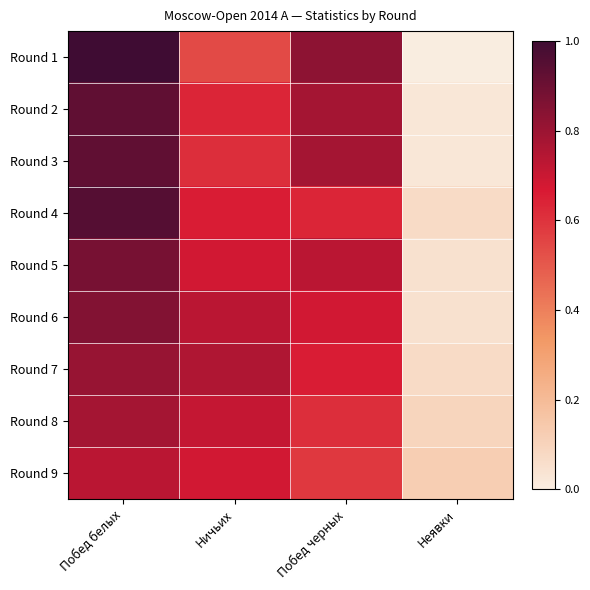

Reading left to right, list all the values displayed in this chart.

Round 1: Побед белых=1.0	Ничьих=0.5	Побед черных=0.8	Неявки=0.0
Round 2: Побед белых=0.9	Ничьих=0.6	Побед черных=0.8	Неявки=0.0
Round 3: Побед белых=0.9	Ничьих=0.6	Побед черных=0.8	Неявки=0.0
Round 4: Побед белых=1.0	Ничьих=0.7	Побед черных=0.6	Неявки=0.1
Round 5: Побед белых=0.9	Ничьих=0.7	Побед черных=0.7	Неявки=0.0
Round 6: Побед белых=0.9	Ничьих=0.7	Побед черных=0.7	Неявки=0.0
Round 7: Побед белых=0.8	Ничьих=0.8	Побед черных=0.7	Неявки=0.1
Round 8: Побед белых=0.8	Ничьих=0.7	Побед черных=0.6	Неявки=0.1
Round 9: Побед белых=0.7	Ничьих=0.7	Побед черных=0.6	Неявки=0.1